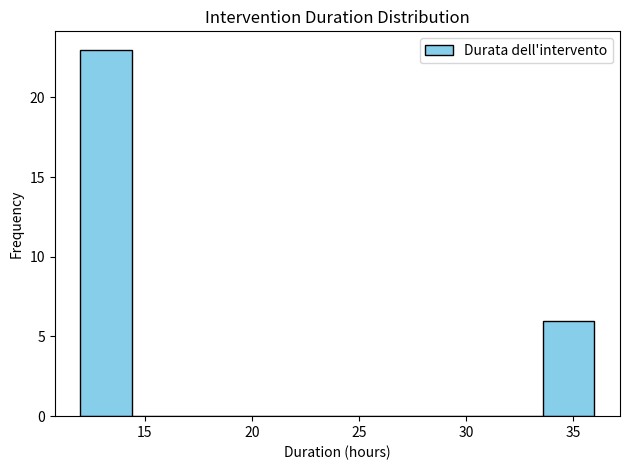

Reading left to right, transcribe this chart: for each bar, give the range it covers on the x-axis and its height. Neither the bar edges nor the heights are printed on the chart, so give them approximately, as read against the axes.

12.0 to 14.4: 23
14.4 to 16.8: 0
16.8 to 19.2: 0
19.2 to 21.6: 0
21.6 to 24.0: 0
24.0 to 26.4: 0
26.4 to 28.8: 0
28.8 to 31.2: 0
31.2 to 33.6: 0
33.6 to 36.0: 6